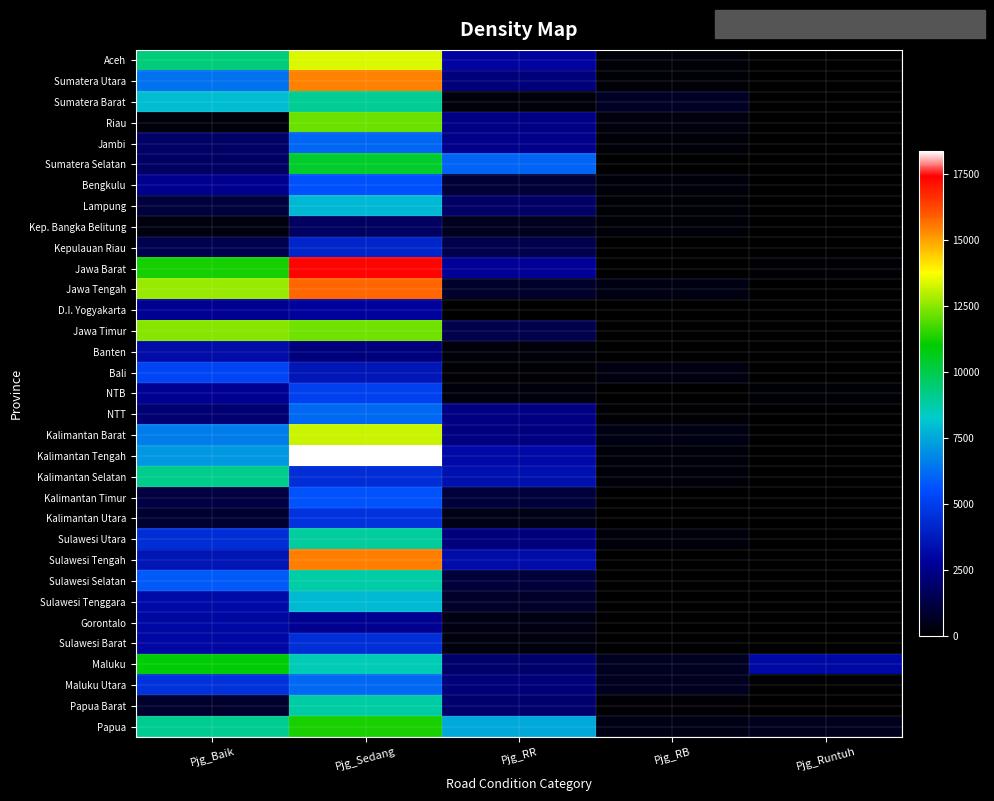

At how many categories does at least one series exceed 3810?

3